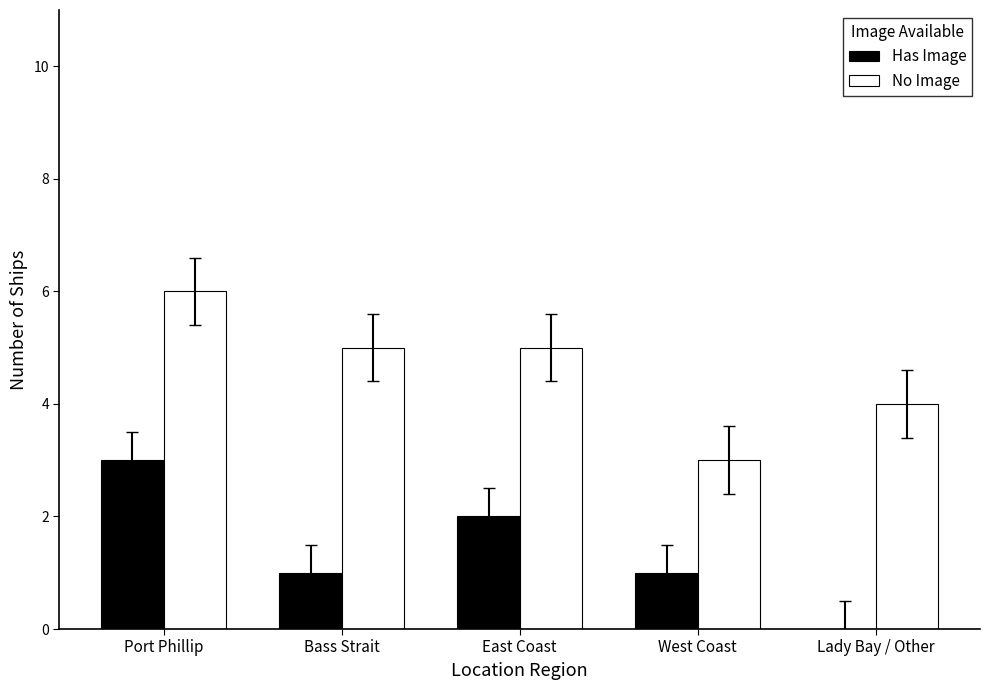

What are all the series names shown in the legend?

Has Image, No Image